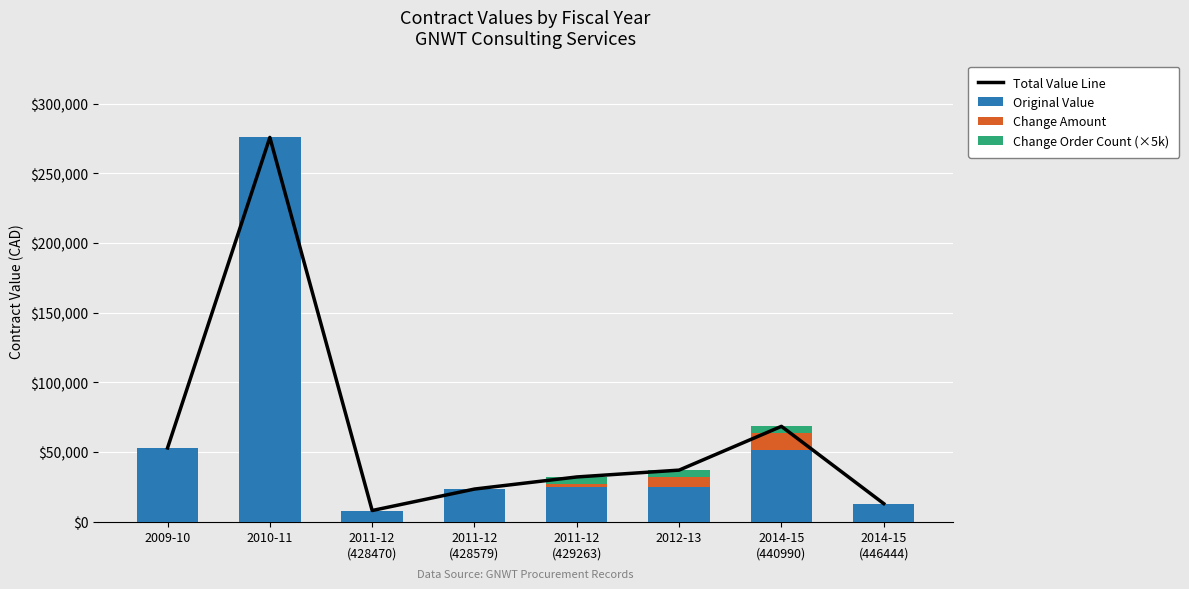

The Change Order Count (×5k) series shows 0.0 at 2011-12
(428470). True or false?

True